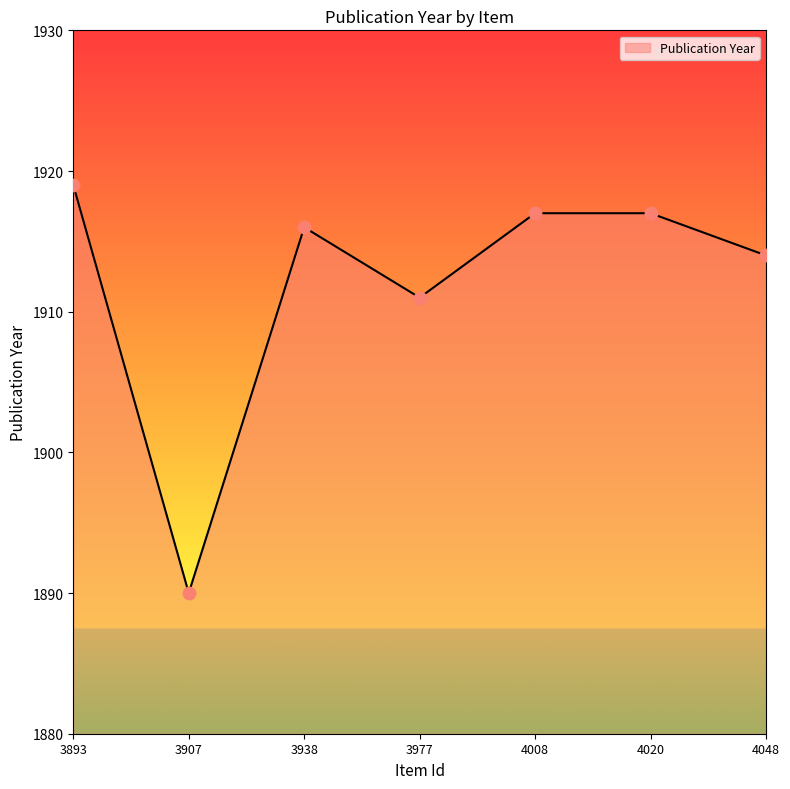

Between 3977 and 3938, which is larger?

3938